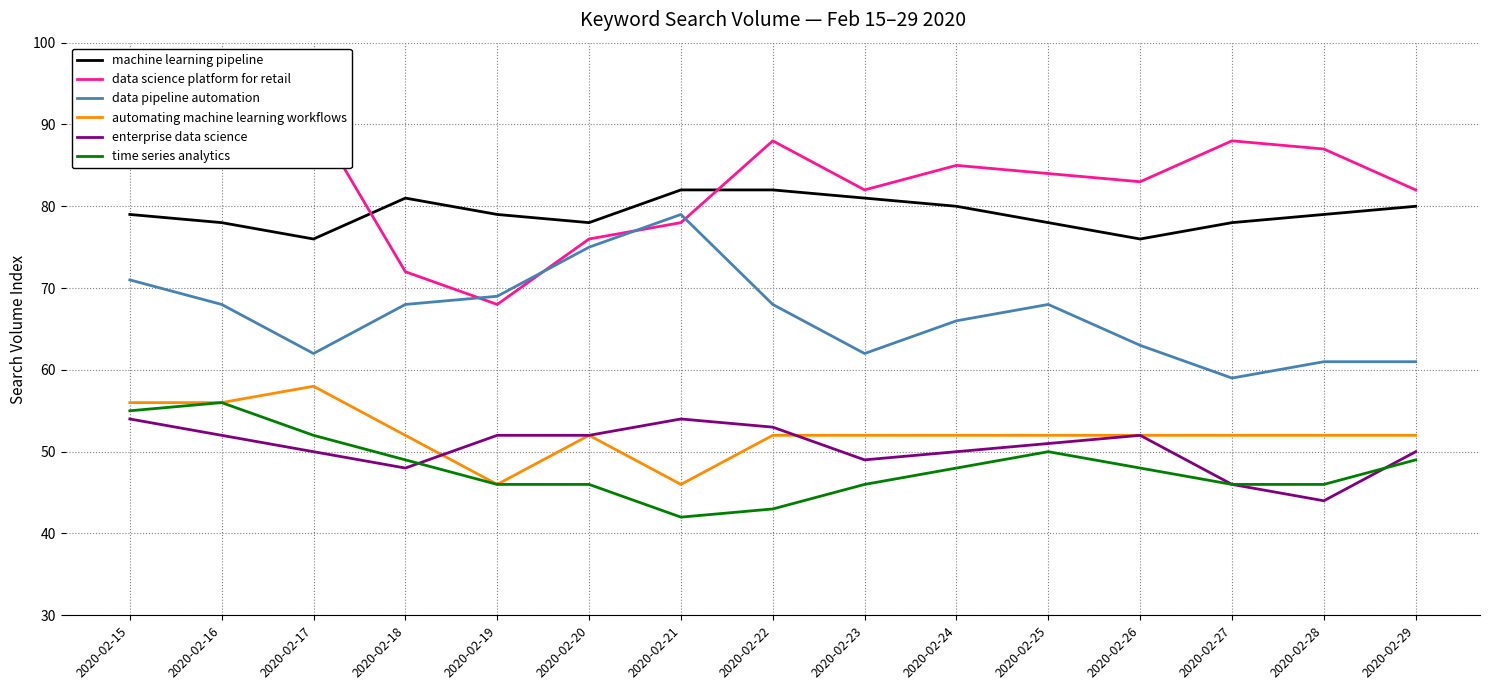

True or false: machine learning pipeline and time series analytics intersect in this chart.

False